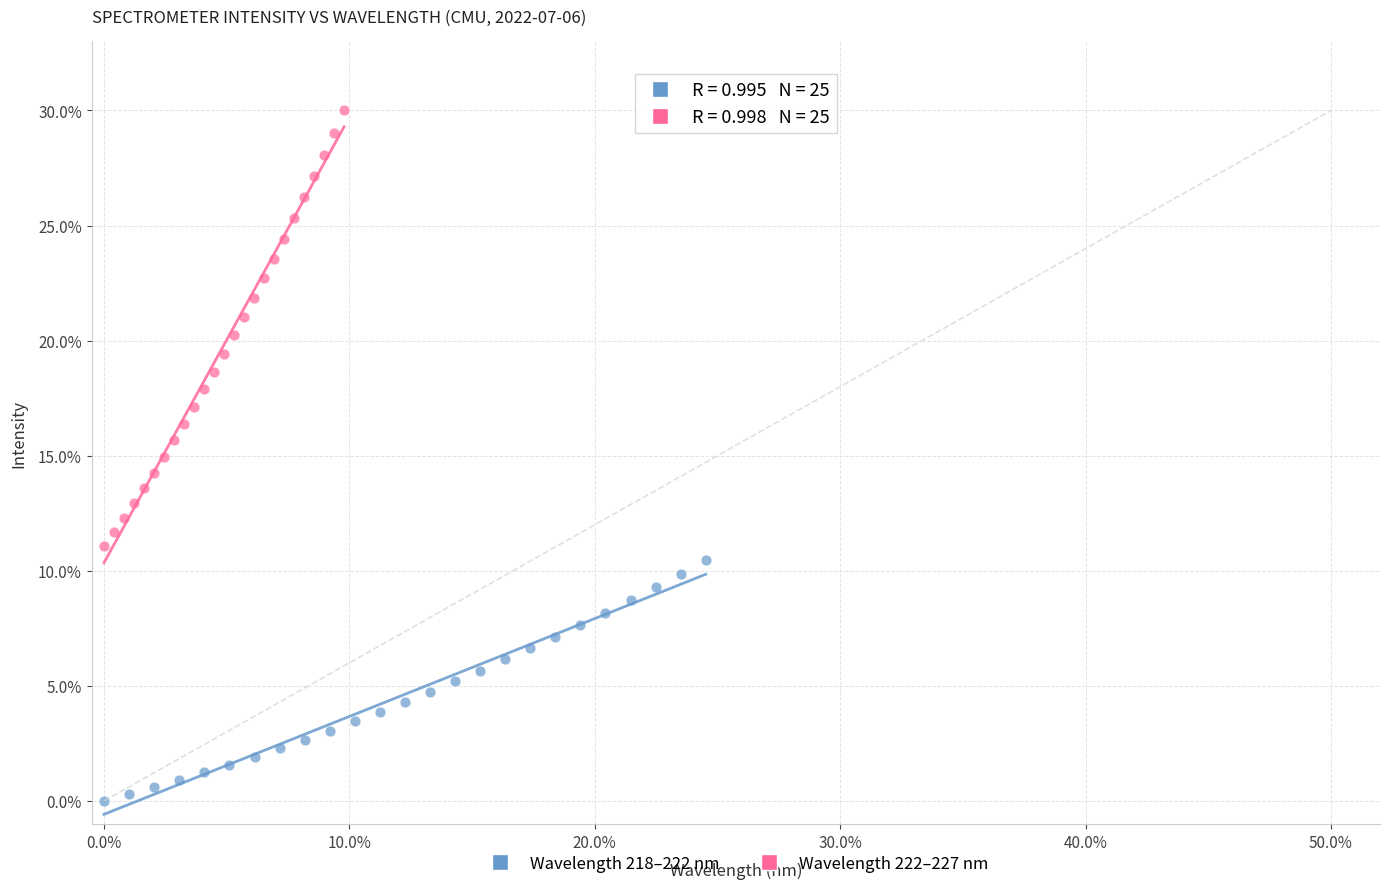

Which series reaches the minimum Y coordinate?

Wavelength 218–222 nm